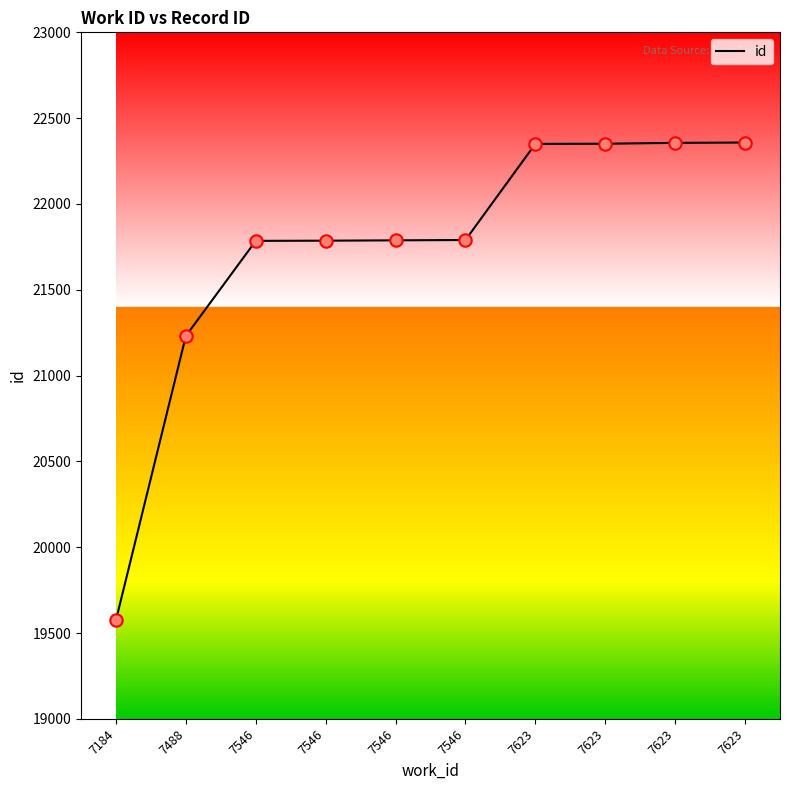

What is the change in value from 7546 to 7623?

+568